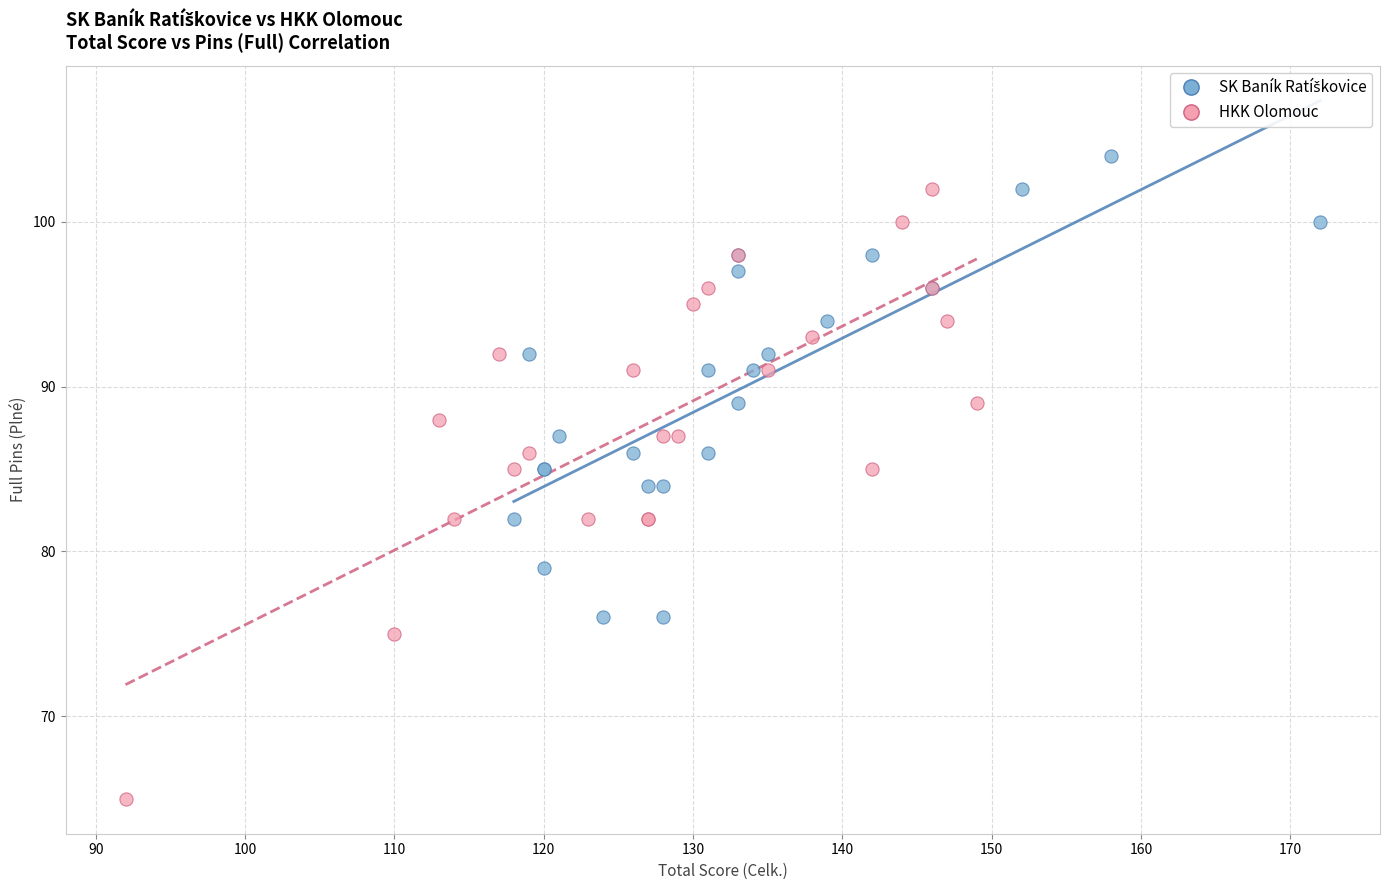

Which series reaches the minimum Y coordinate?

HKK Olomouc